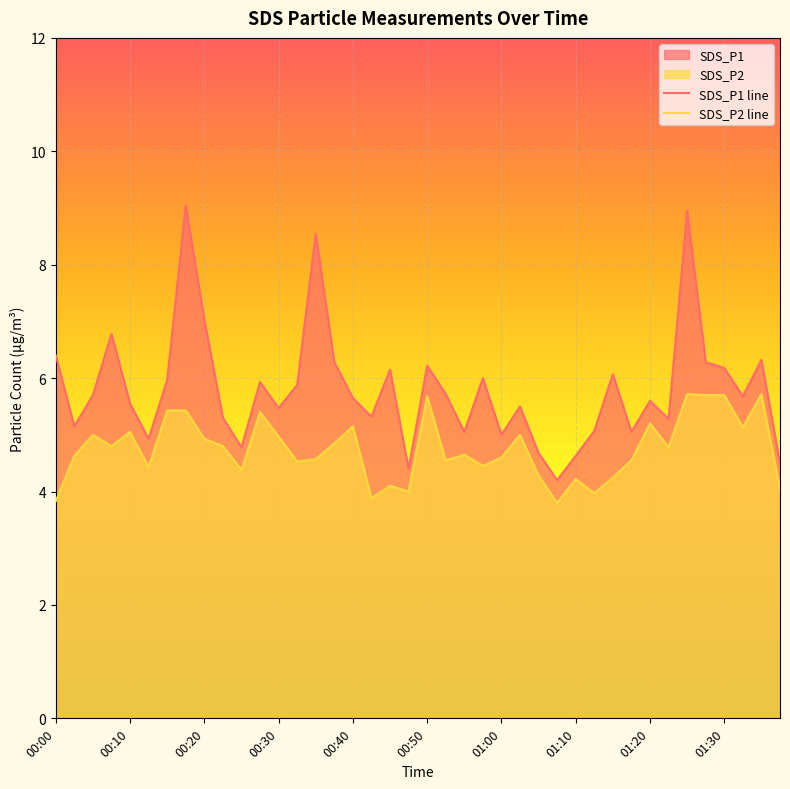

True or false: SDS_P1 and SDS_P2 cross at least once.

False